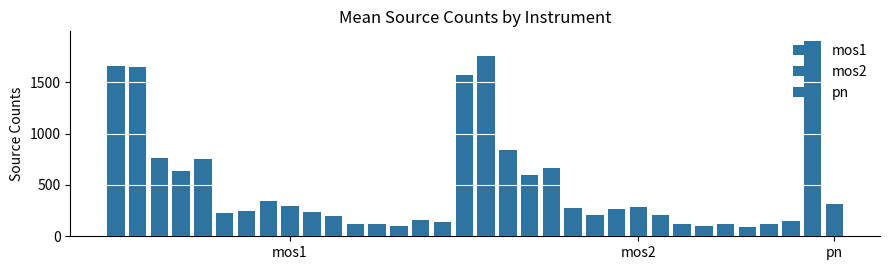

What is the value of the mos2 bar at the 1st from the left?

1574.0